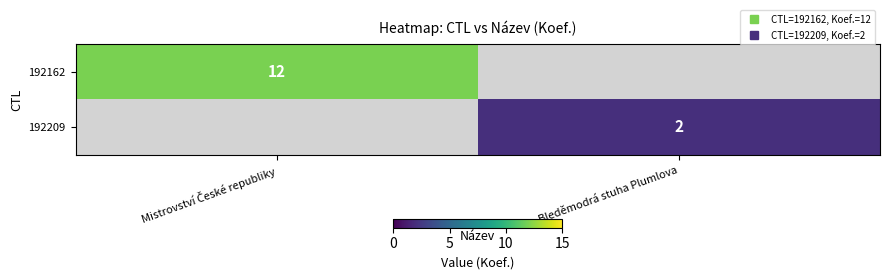

How many positive values does the 192162 series have?

1